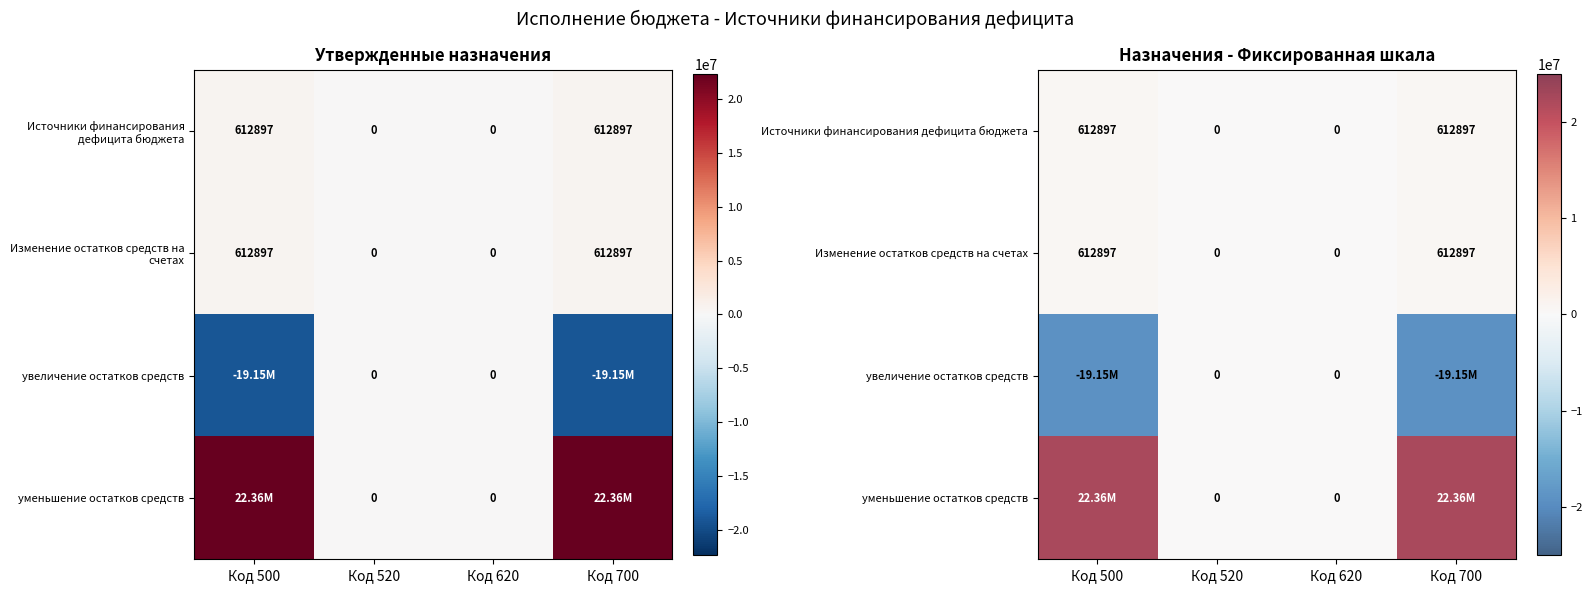

Which series has the widest spread of values?

уменьшение остатков средств